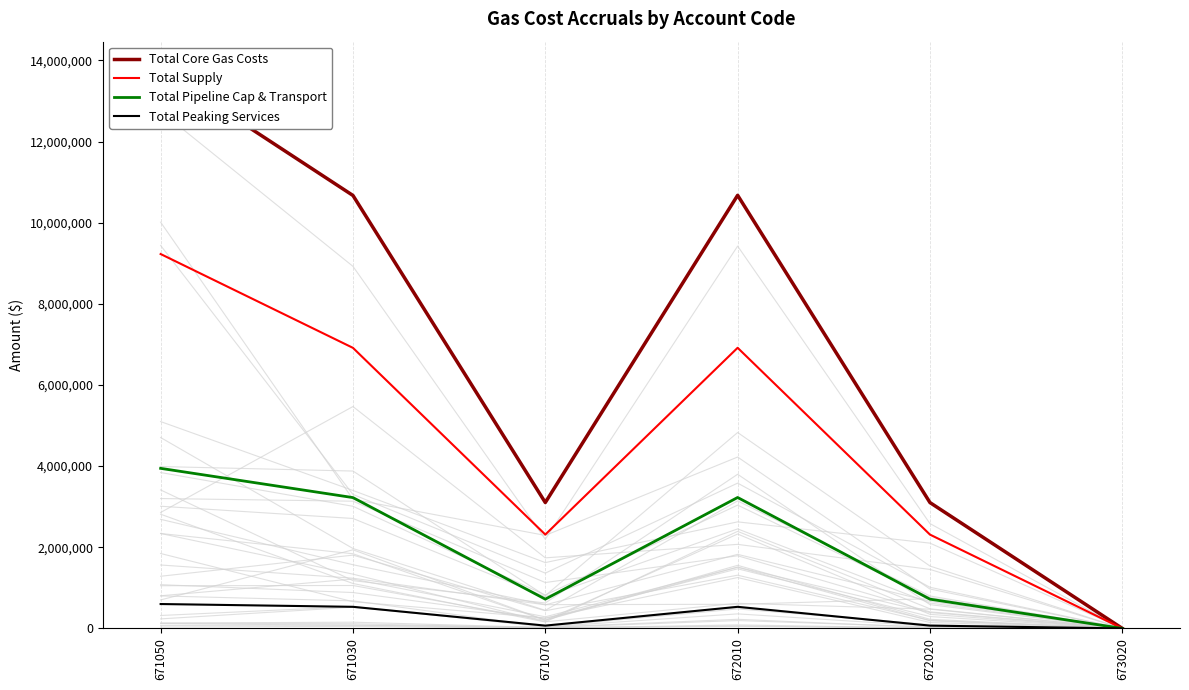

What is the sum of the Total Peaking Services values at 671070 and 672010?

600703.3